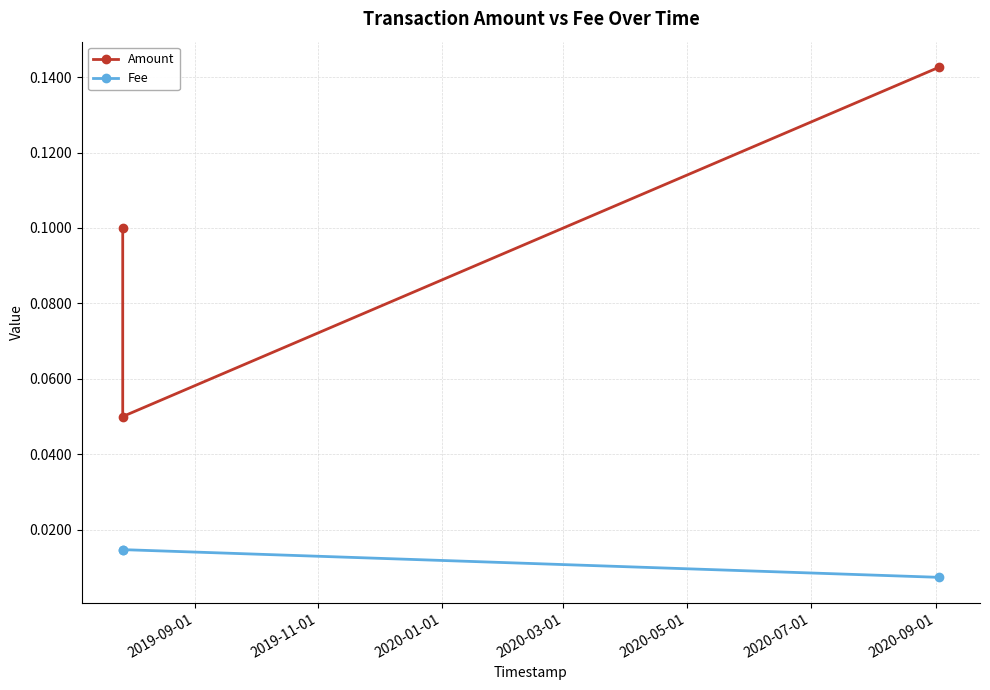

Which series has the largest range (max minus min)?

Amount